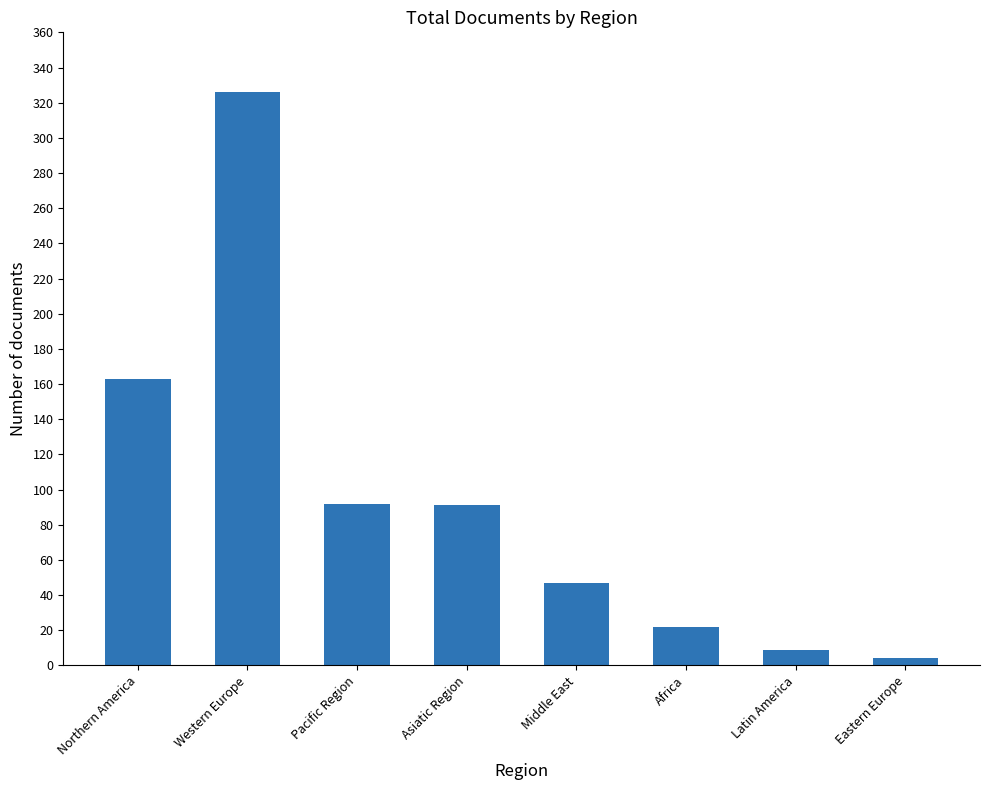

What is the maximum value shown in the chart?

326